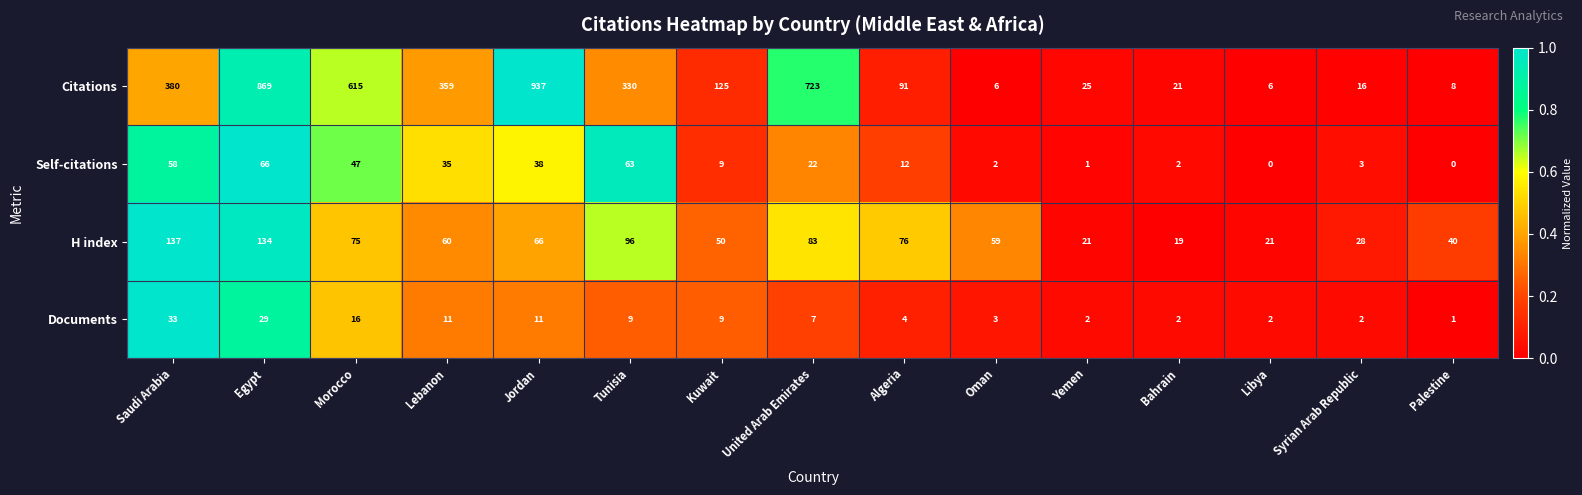

Rank the series by their maximum value, from highest to lowest.

Citations, H index, Self-citations, Documents